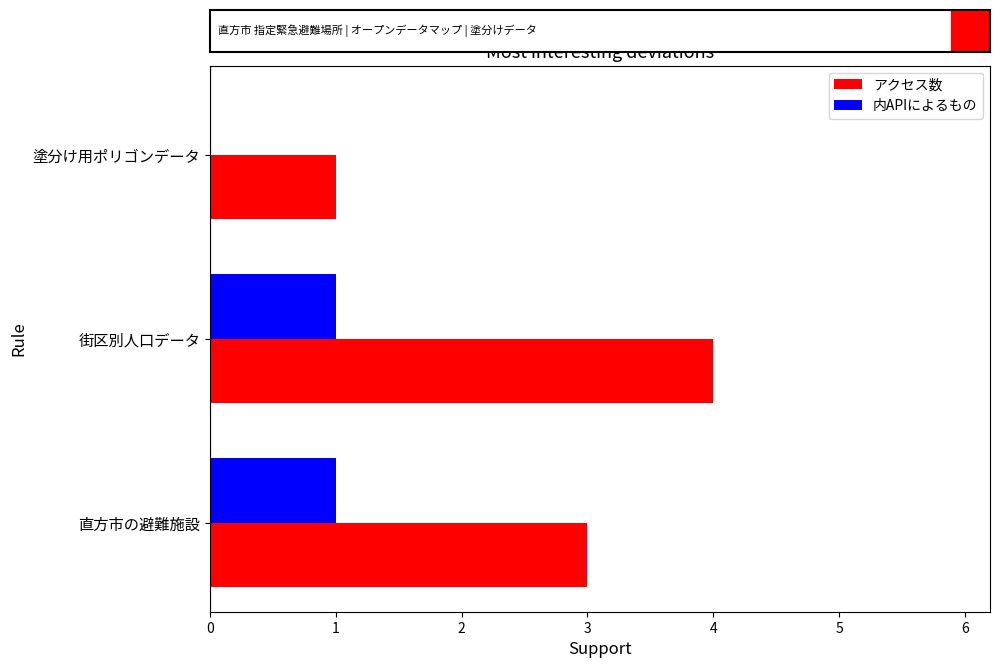

What is the total value across all series at 街区別人口データ?

5